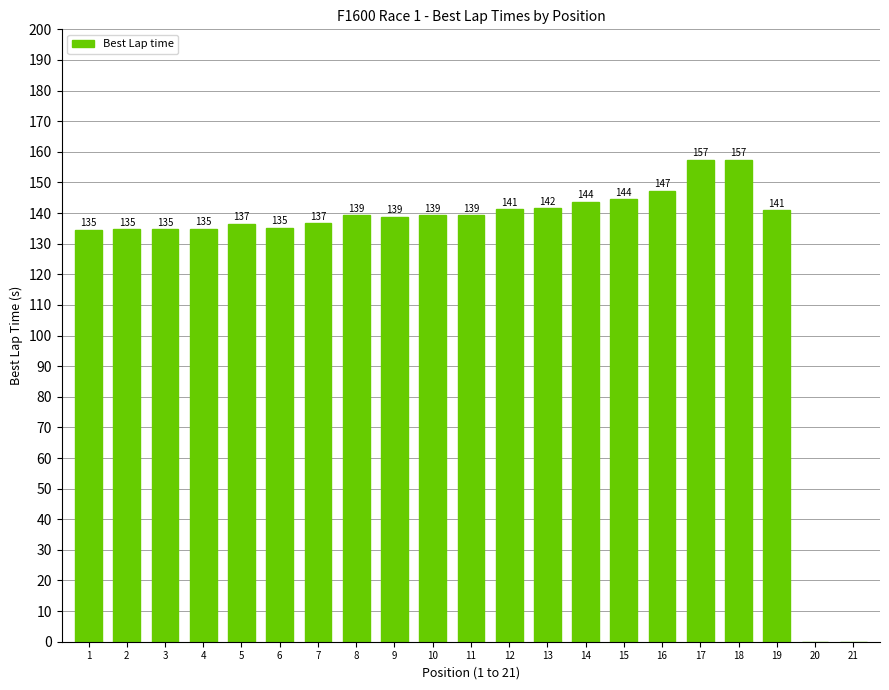

Where does the data first go above 139?

8